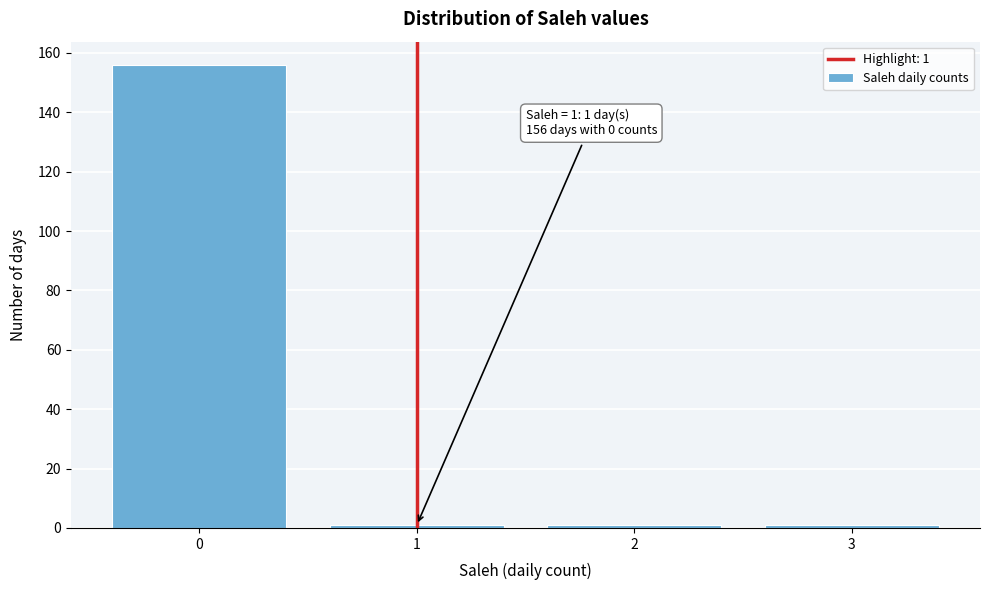

Reading right to left, transcribe all the data shown in this chart.

1	1	1	156